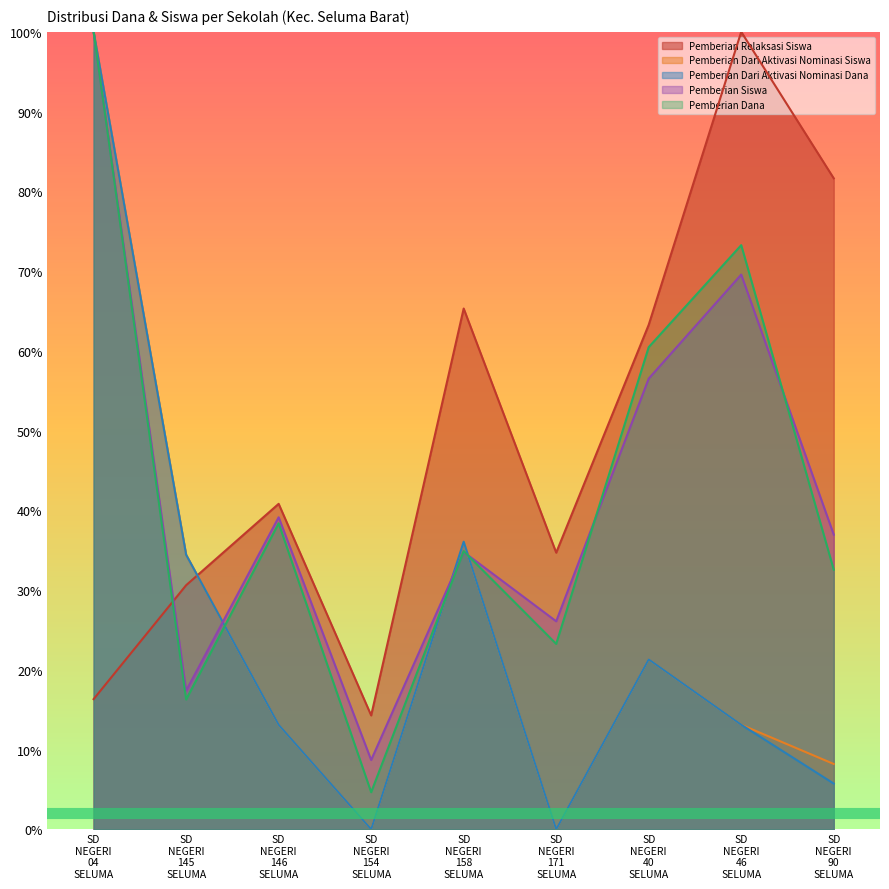

What are all the series names shown in the legend?

Pemberian Relaksasi Siswa, Pemberian Dari Aktivasi Nominasi Siswa, Pemberian Dari Aktivasi Nominasi Dana, Pemberian Siswa, Pemberian Dana